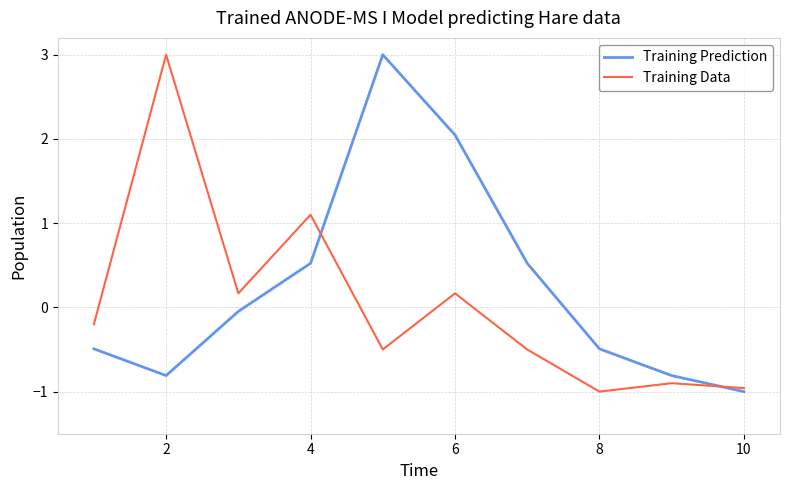

Which series has the largest total across all categories?

Training Prediction